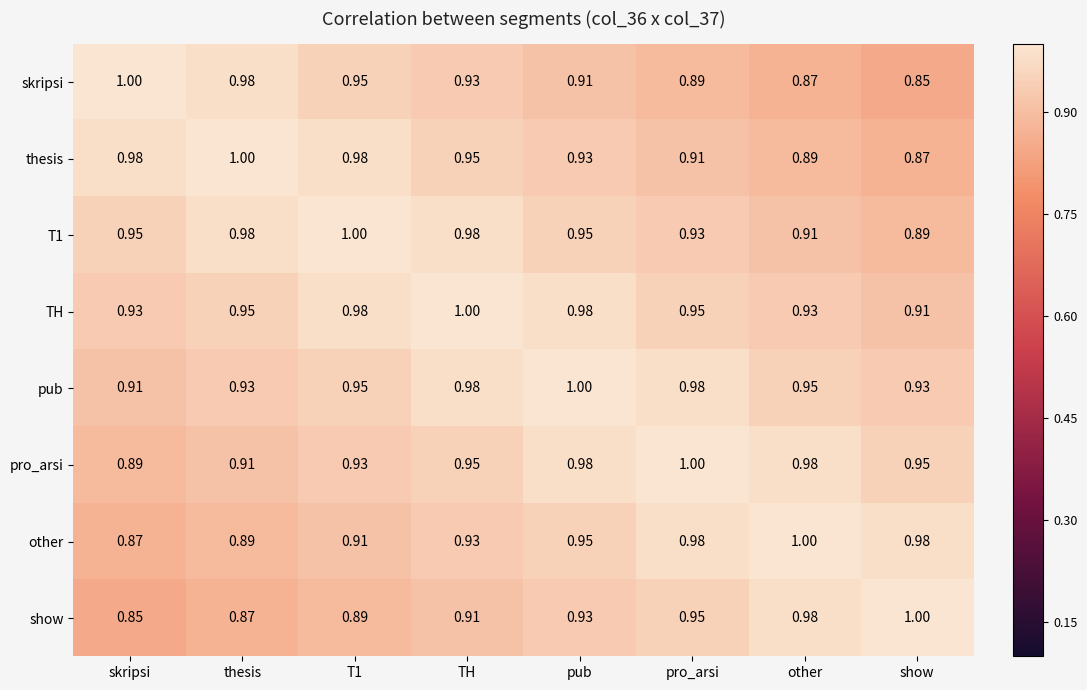

At which label does other reach its minimum?

skripsi